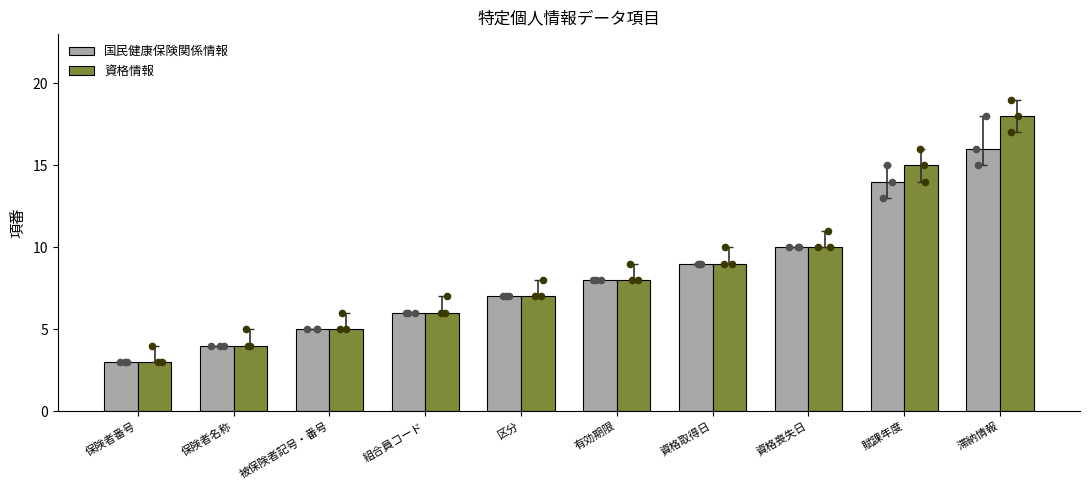

What is the total value across all series at 区分?

14